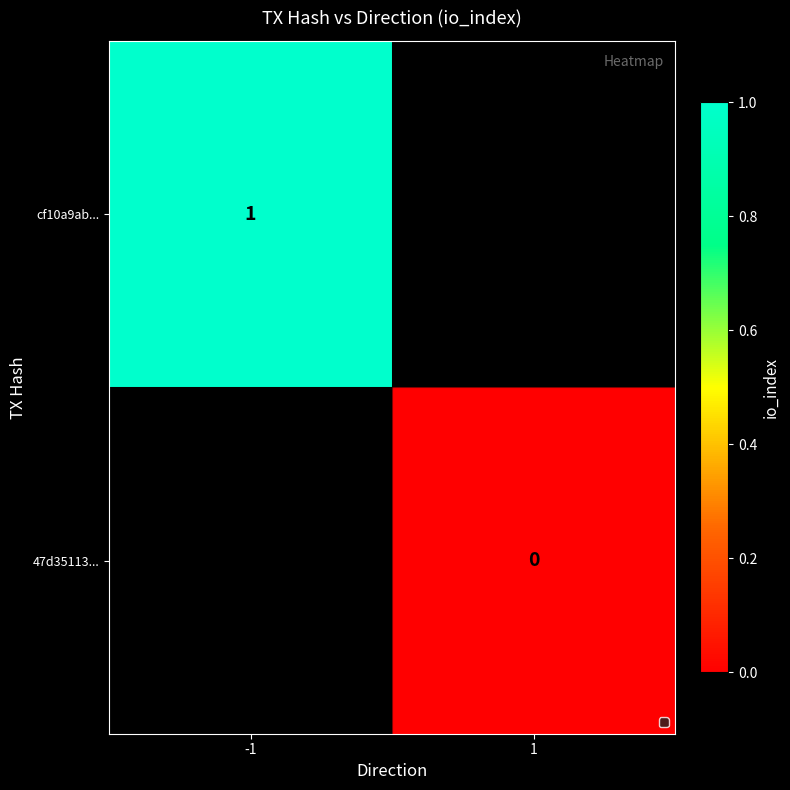

Count the number of categories in the chart.

2